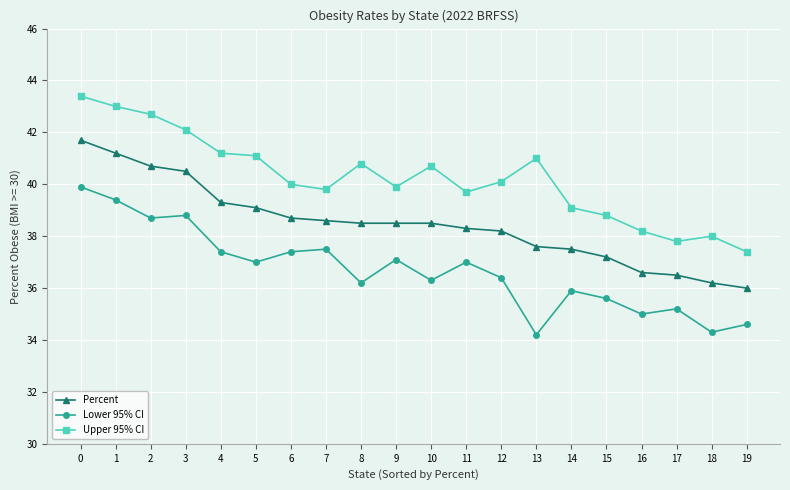

True or false: Lower 95% CI and Percent intersect in this chart.

False